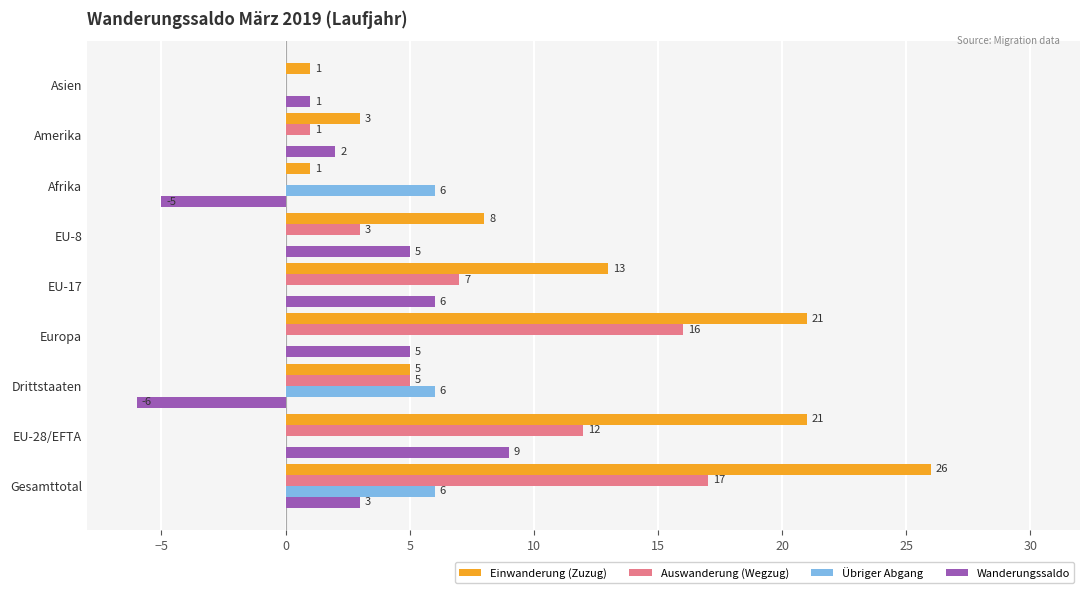

What is the total value across all series at EU-8?

16